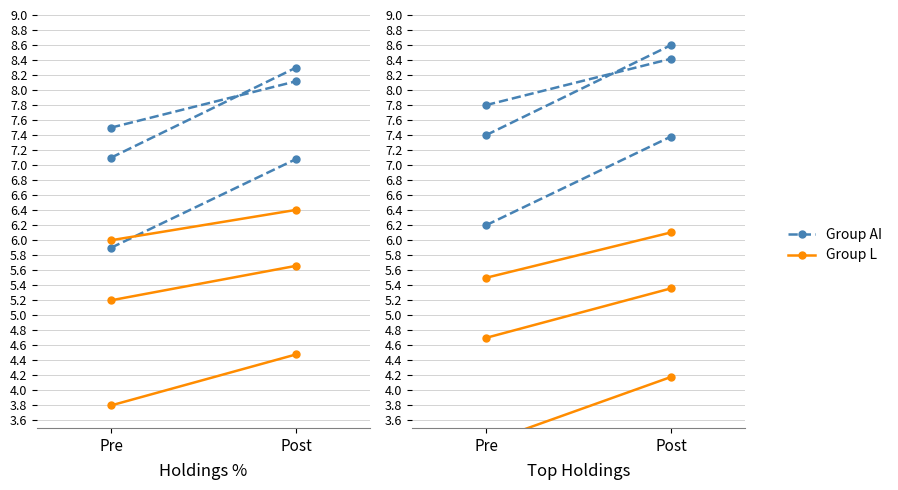

What are all the series names shown in the legend?

Group AI, Group L